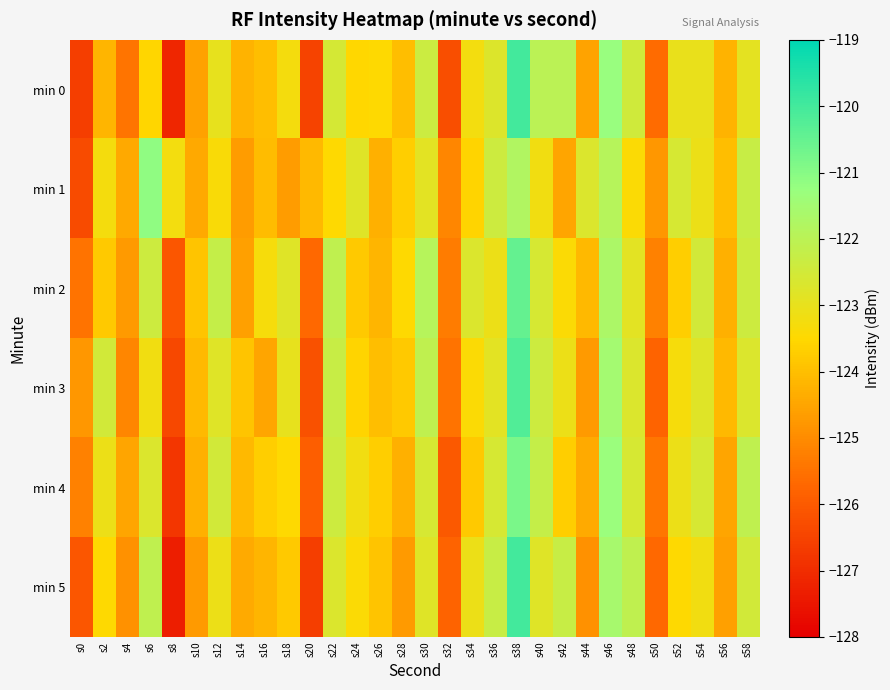

Rank the series by their maximum value, from lowest to highest.

min 1, min 4, min 2, min 3, min 5, min 0